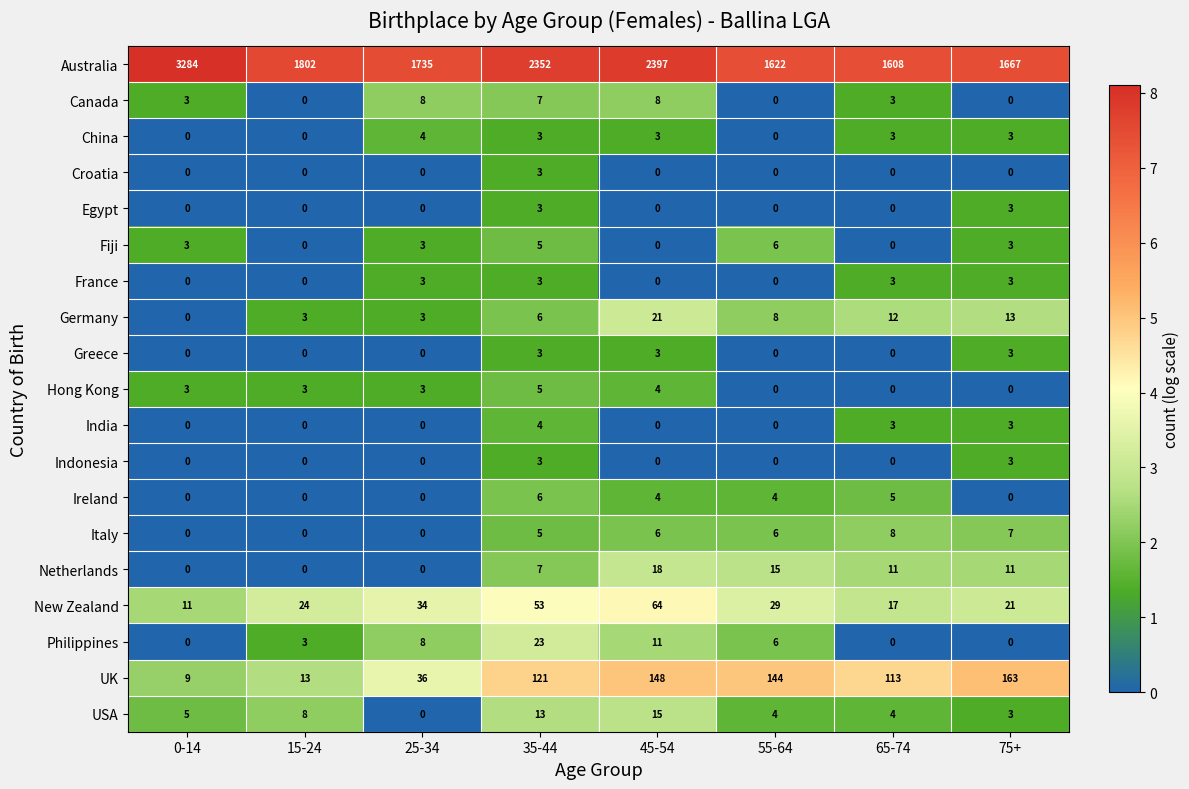

Between 25-34 and 55-64, which series saw the biggest shift?

Australia